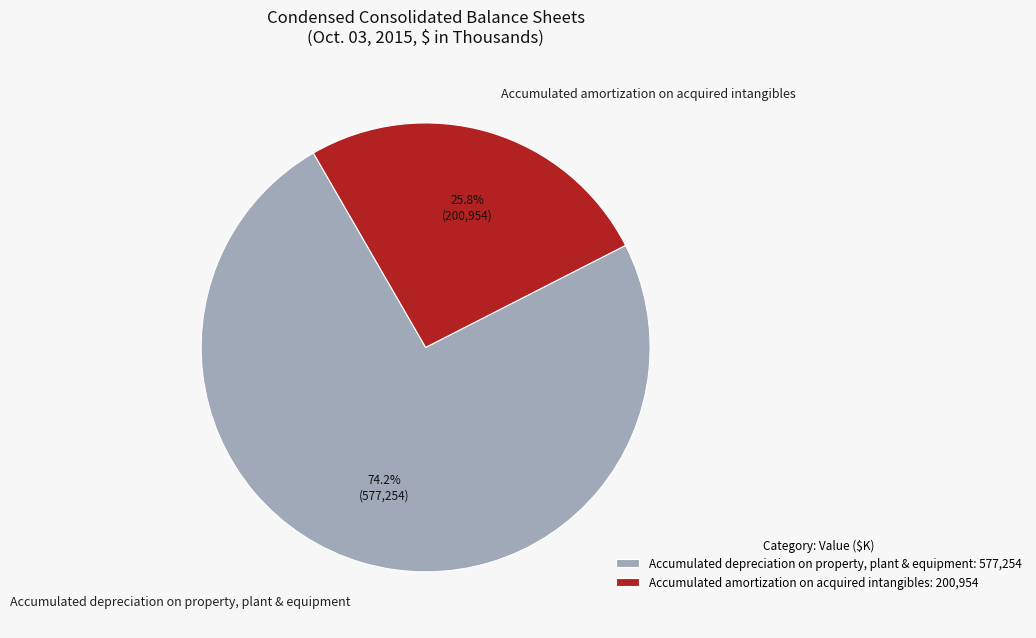

How many slices are in this pie chart?

2